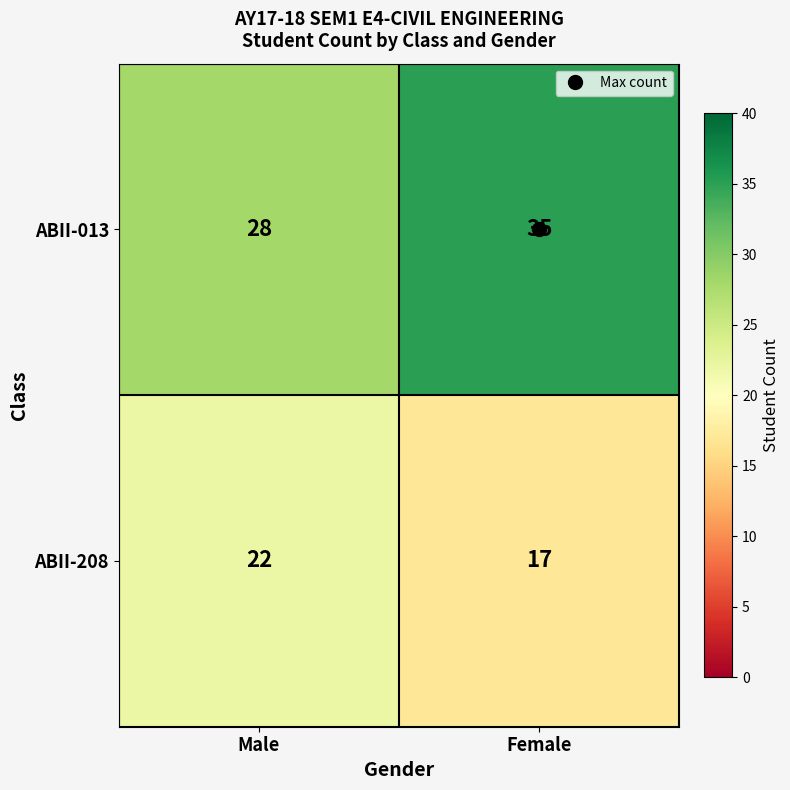

What is the average value of the ABII-208 series?

20